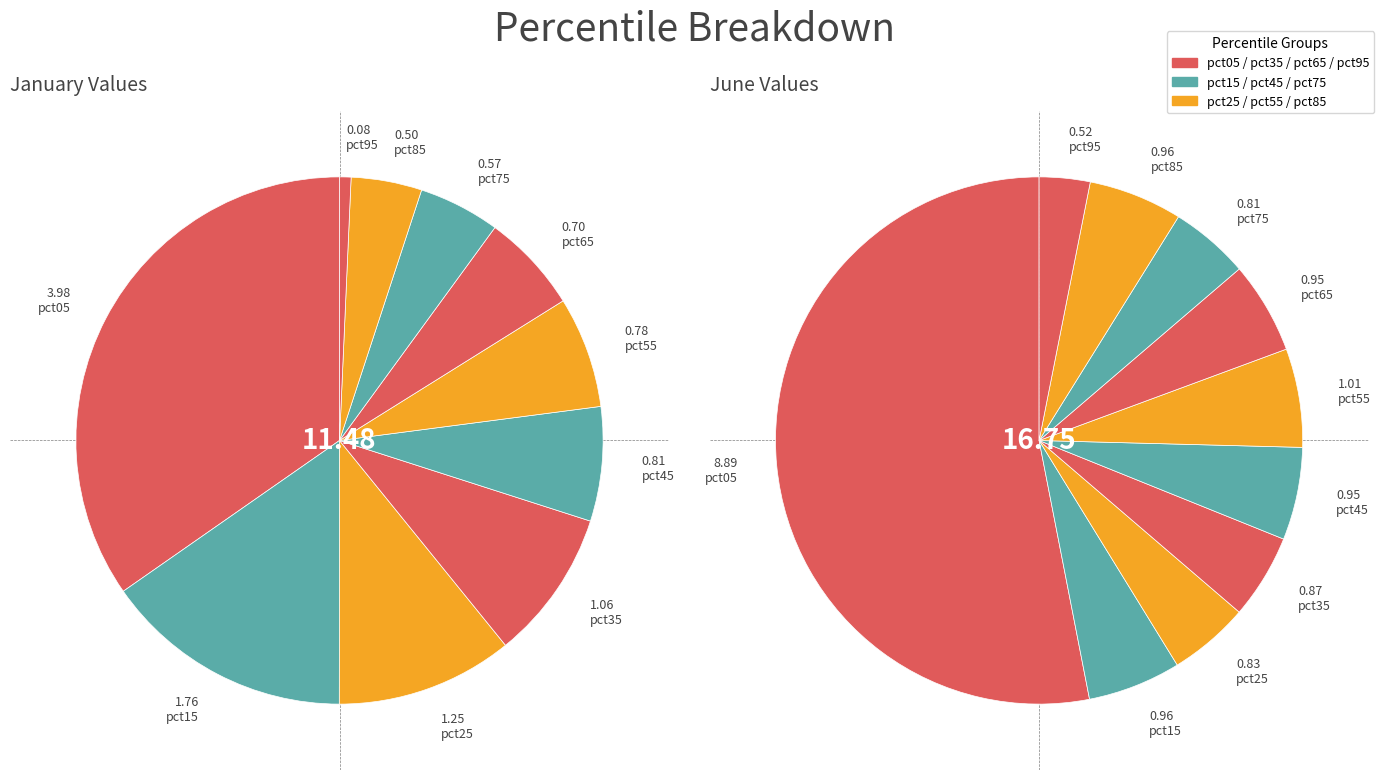

What is the difference between the highest and lowest values at 9?

0.4